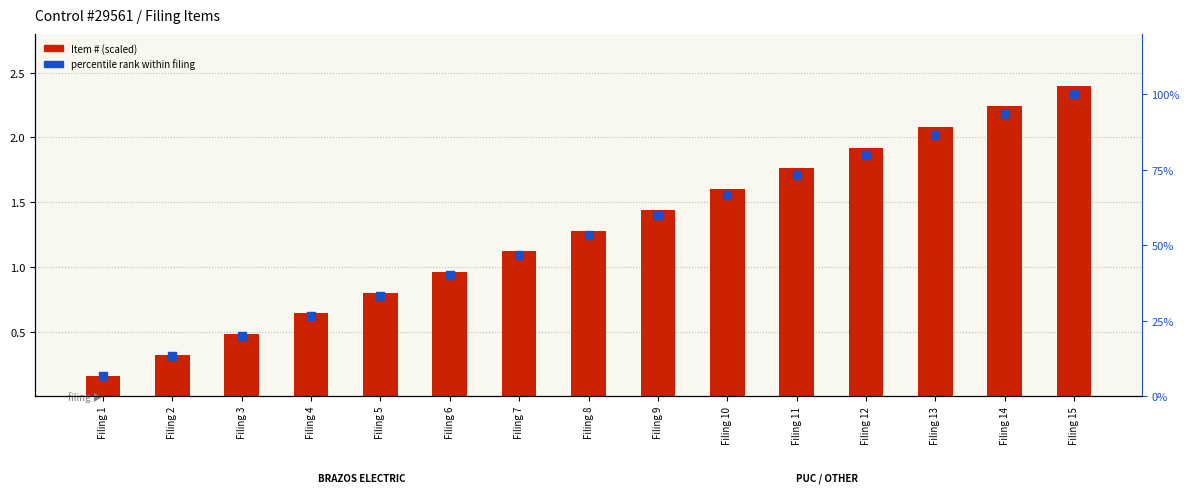

Is the value of Item # (scaled) at Filing 11 greater than the value of percentile rank within filing at Filing 9?

No